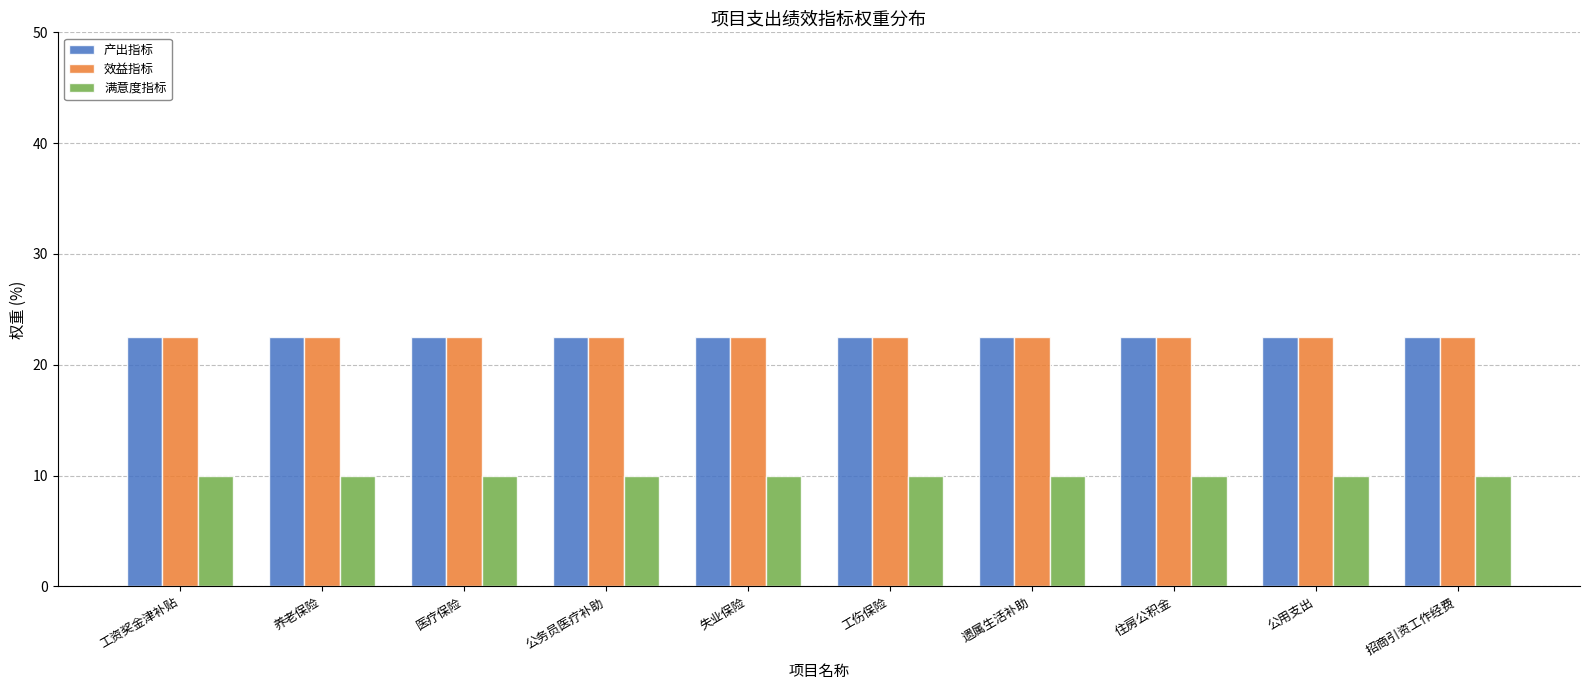

How many groups of bars are there?

10